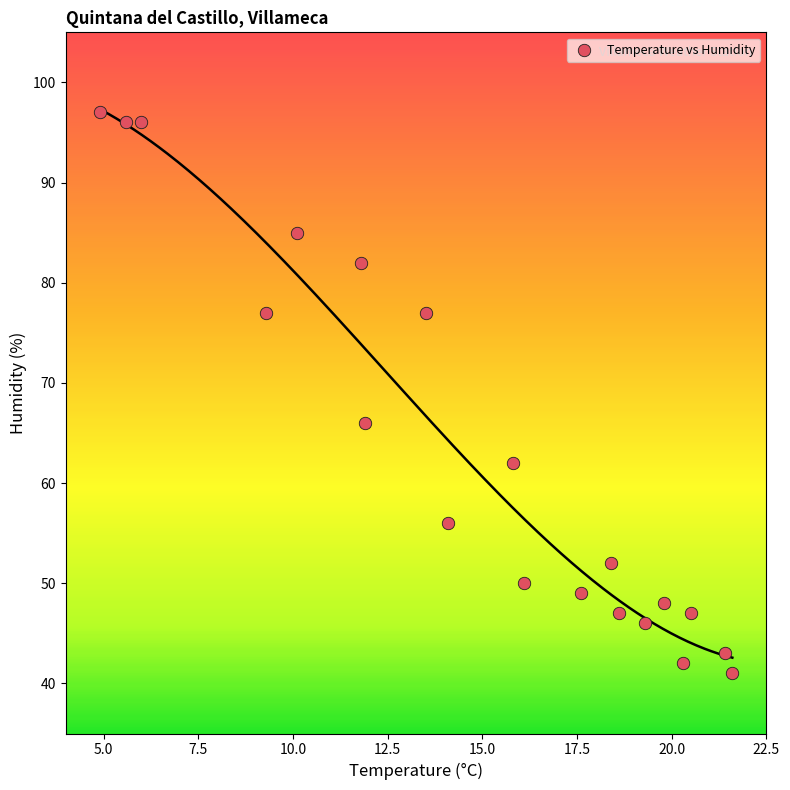

What Y value in the scatter plot is closest to 69?

66